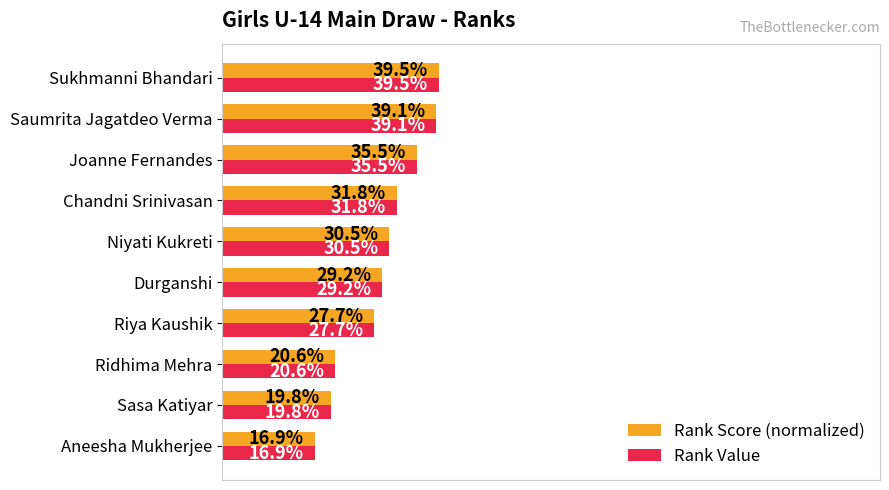

At which category does the chart reach its peak across all series?

Sukhmanni Bhandari